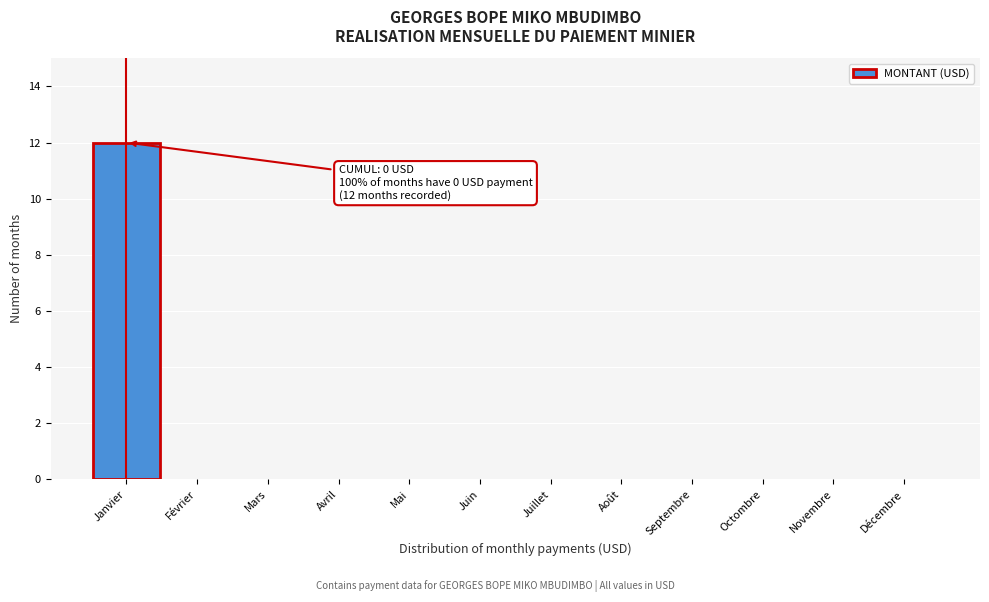

Reading left to right, list all the values displayed in this chart.

Janvier=12	Février=0	Mars=0	Avril=0	Mai=0	Juin=0	Juillet=0	Août=0	Septembre=0	Octombre=0	Novembre=0	Décembre=0